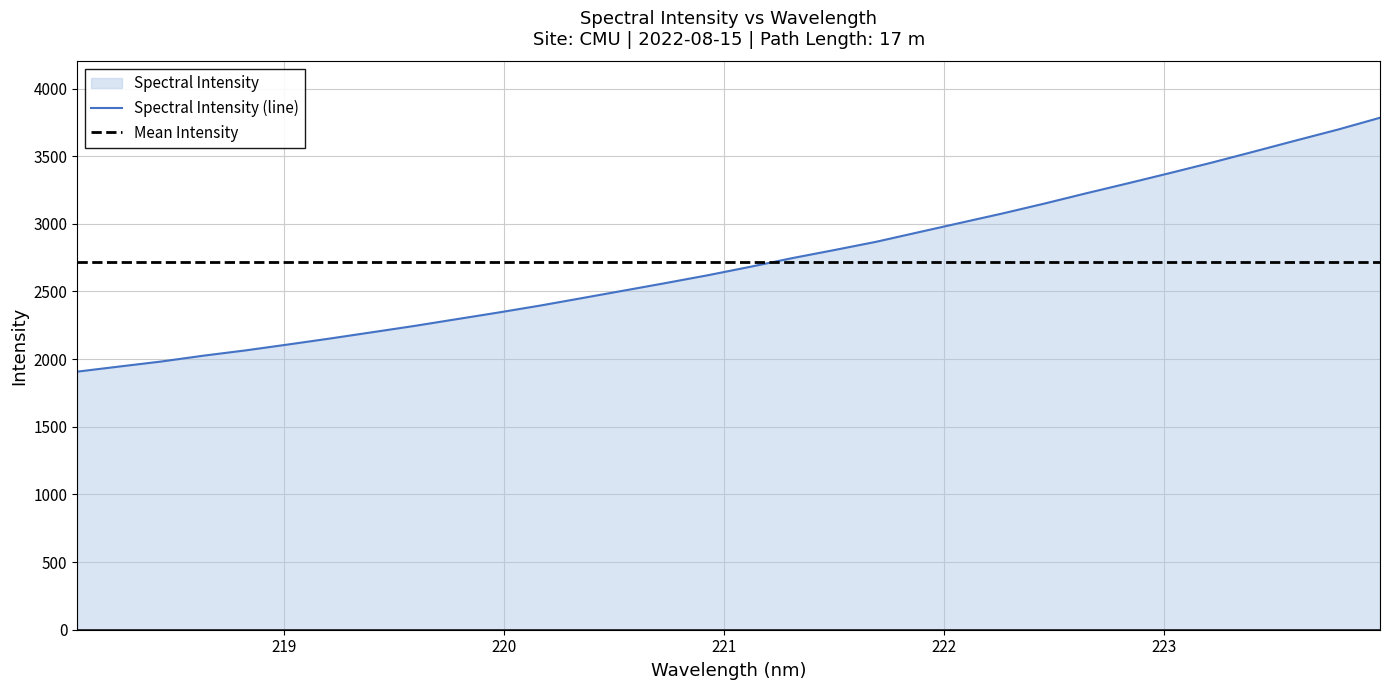

Rank the series by their maximum value, from lowest to highest.

Mean Intensity, Spectral Intensity (line)